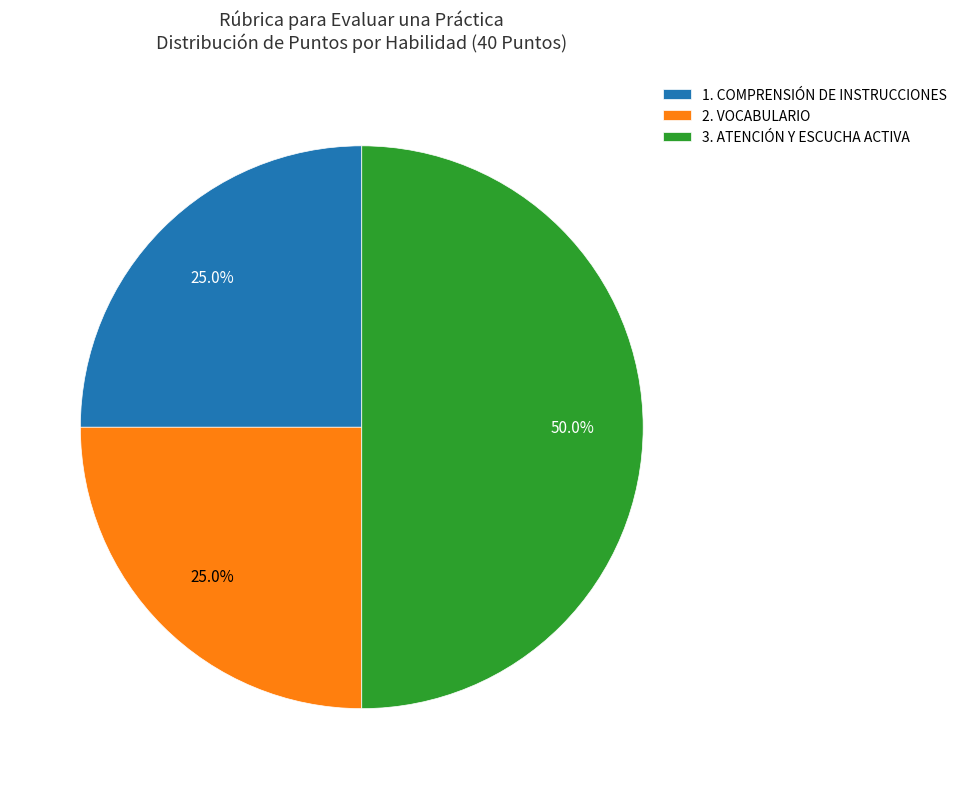

Which slice is the largest?

3. ATENCIÓN Y ESCUCHA ACTIVA